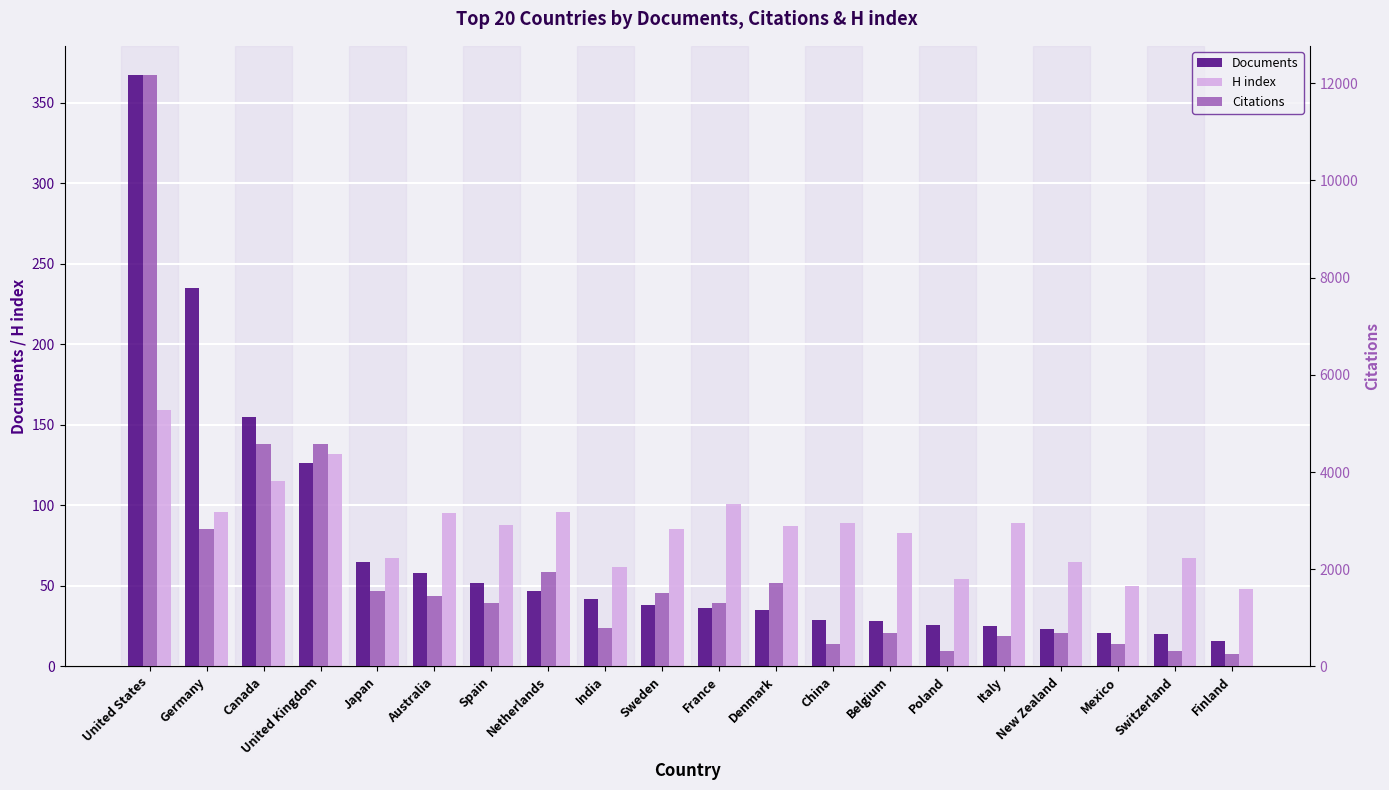

True or false: Citations has a value of 146 at Poland.

False